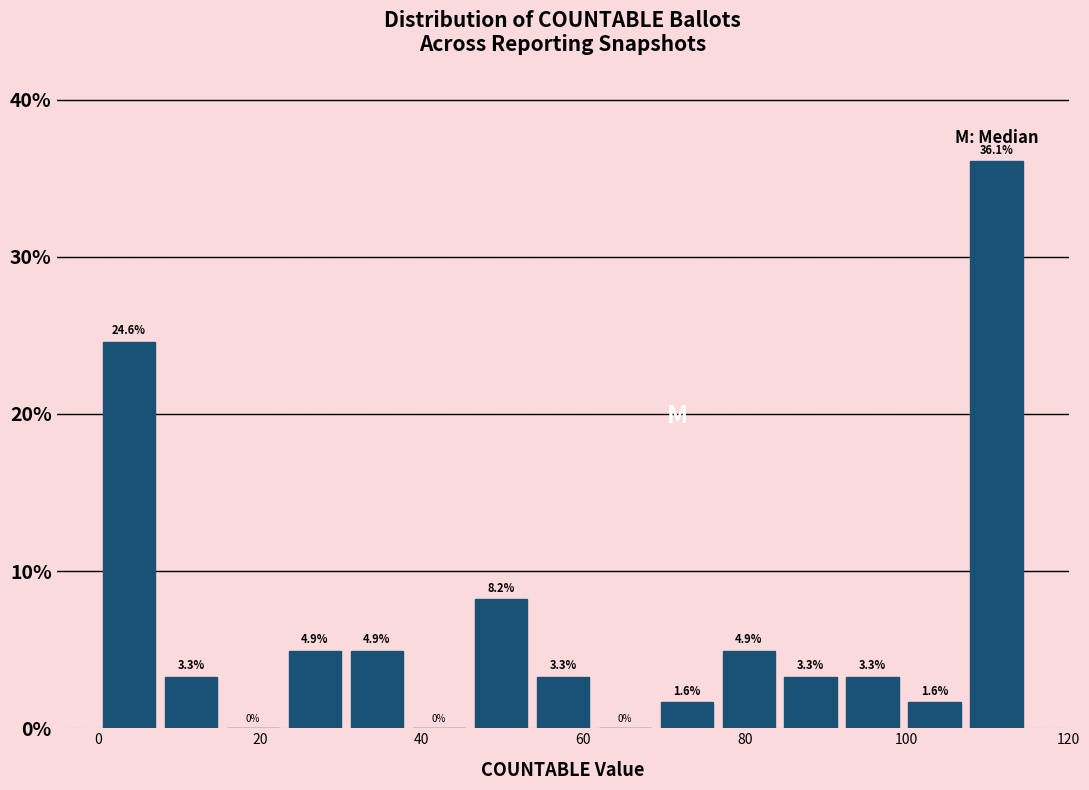

Around what value on the x-axis is the tallest bar? Give the approximate position of its centre, as read against the axis.

112